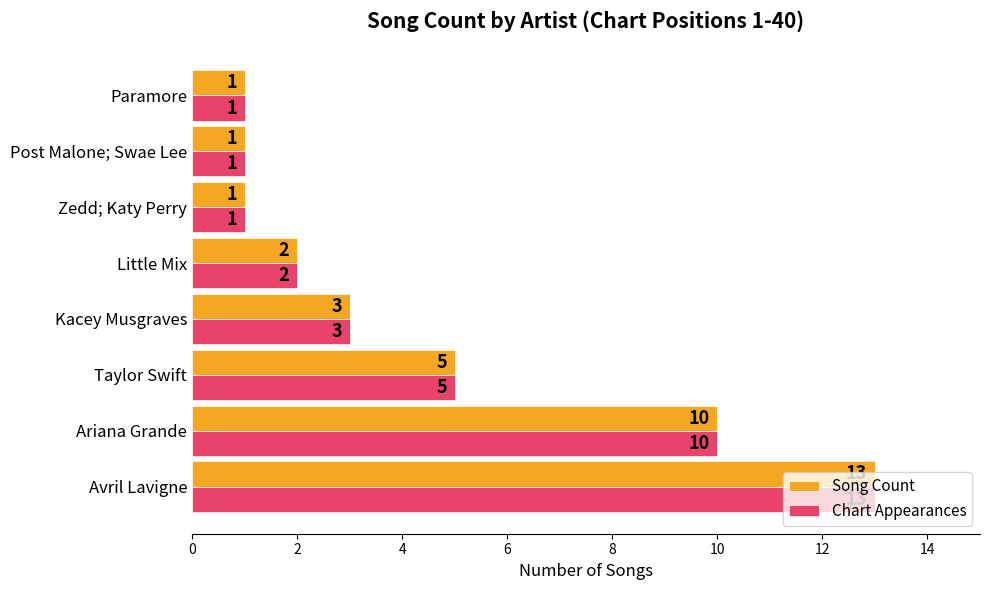

Is it true that Chart Appearances equals 10 at Ariana Grande?

True